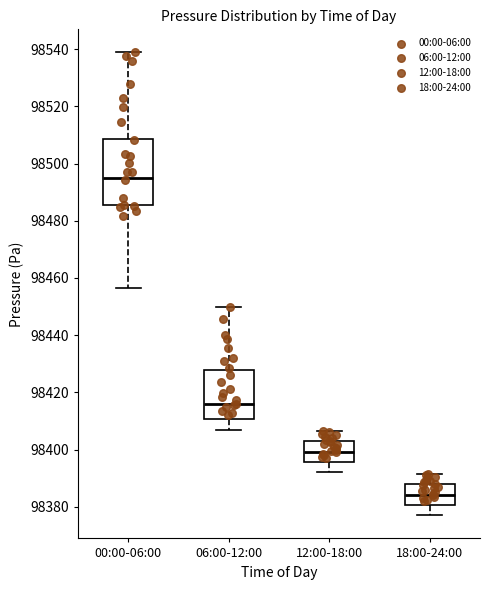

Comparing the boxes themselves (not the whiskers), which one is the tallest?

00:00-06:00